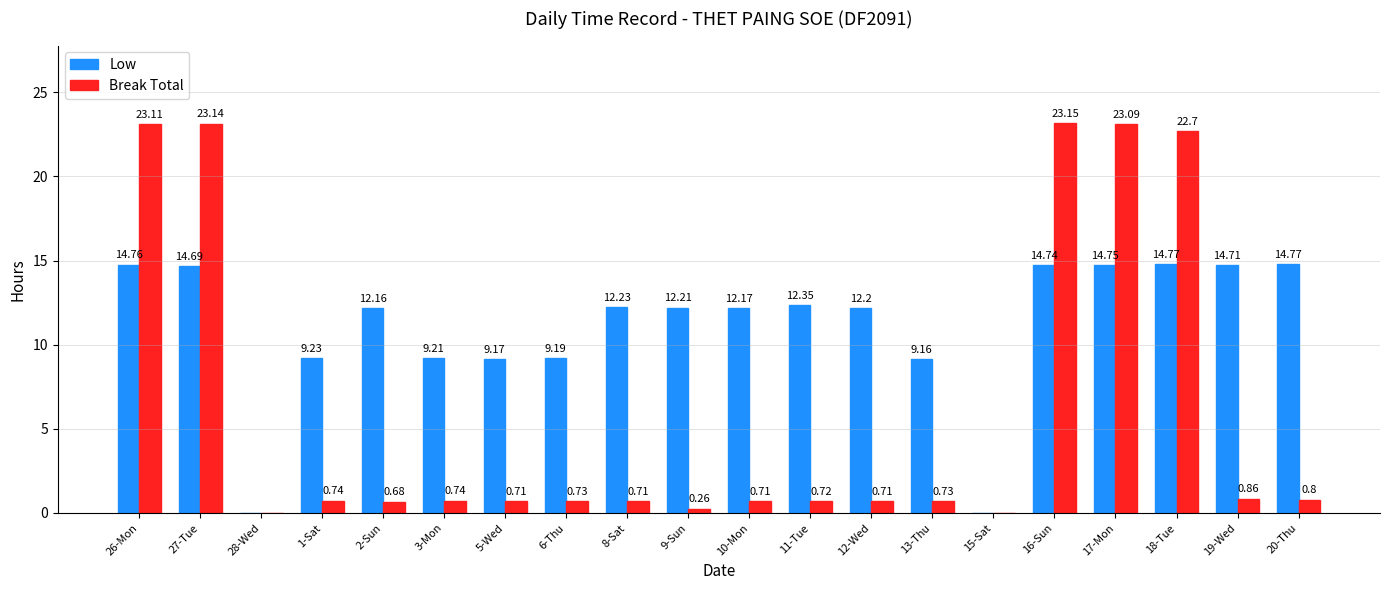

The value of Low at 6-Thu is 9.2. True or false?

True